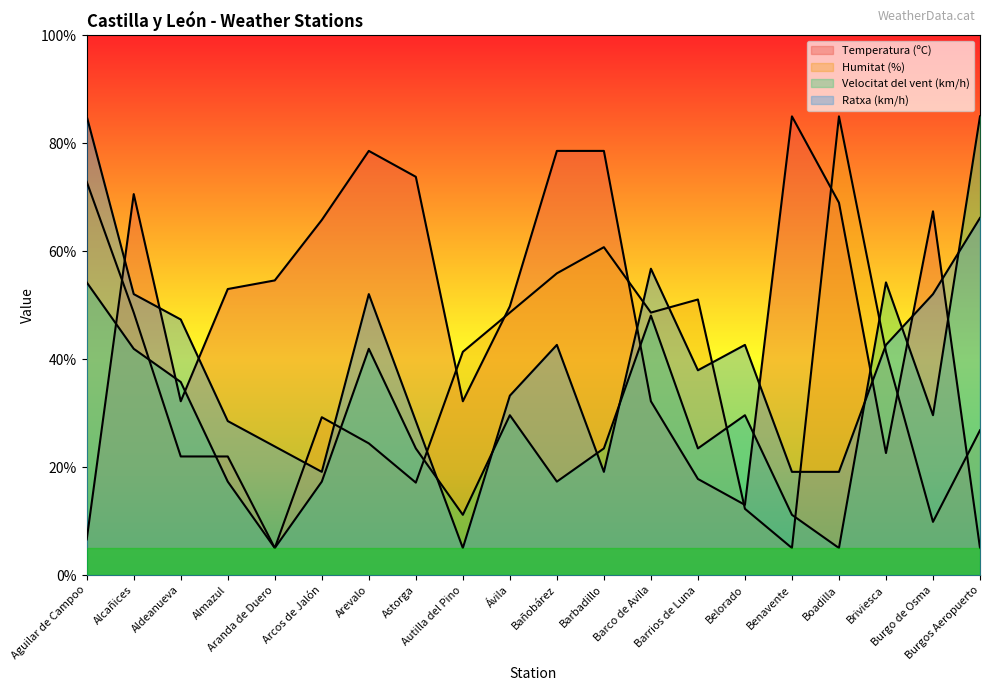

At which label does Ratxa (km/h) reach its peak?

Aguilar de Campoo